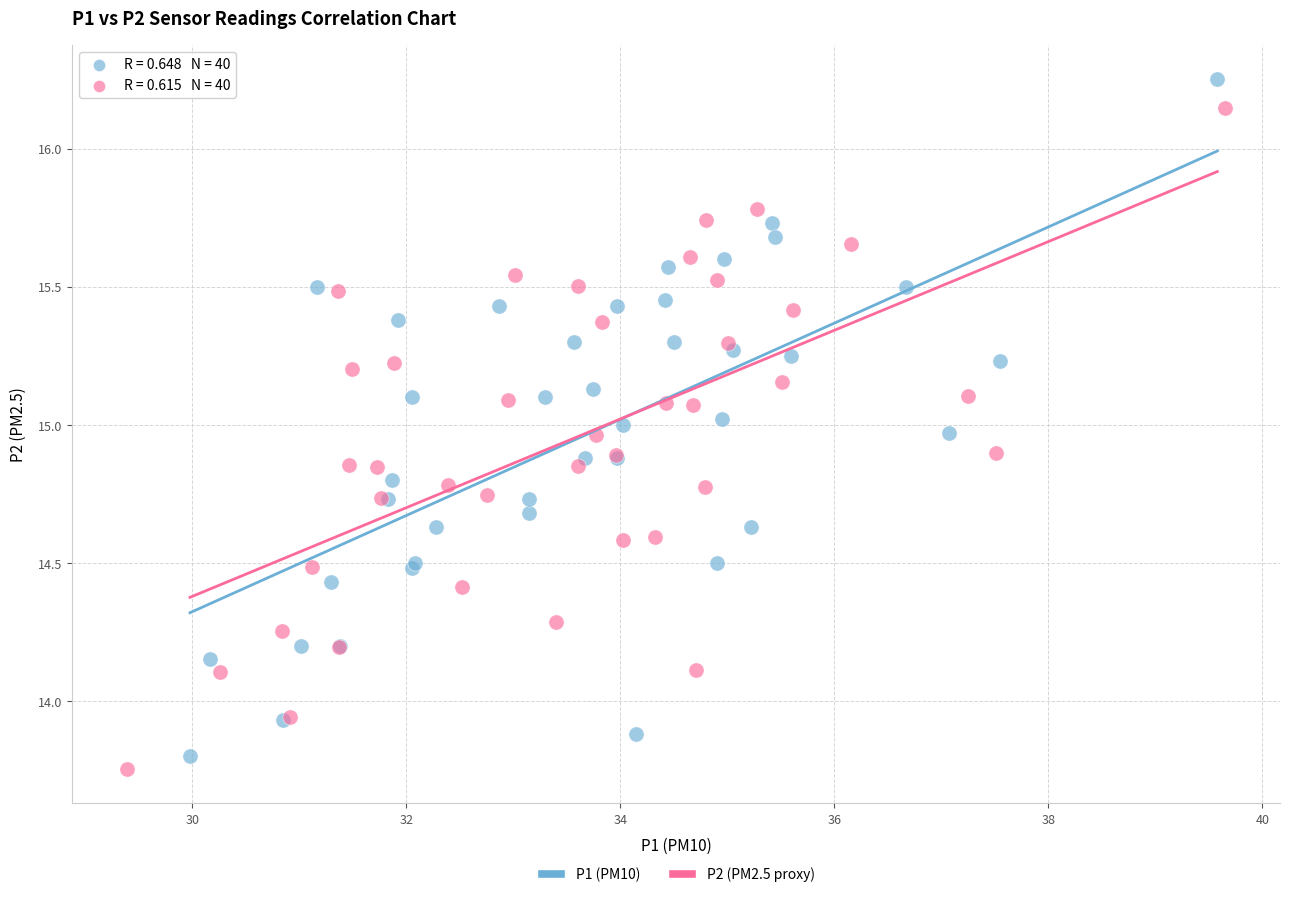

Which series has the widest spread of Y values?

P1 (PM10)